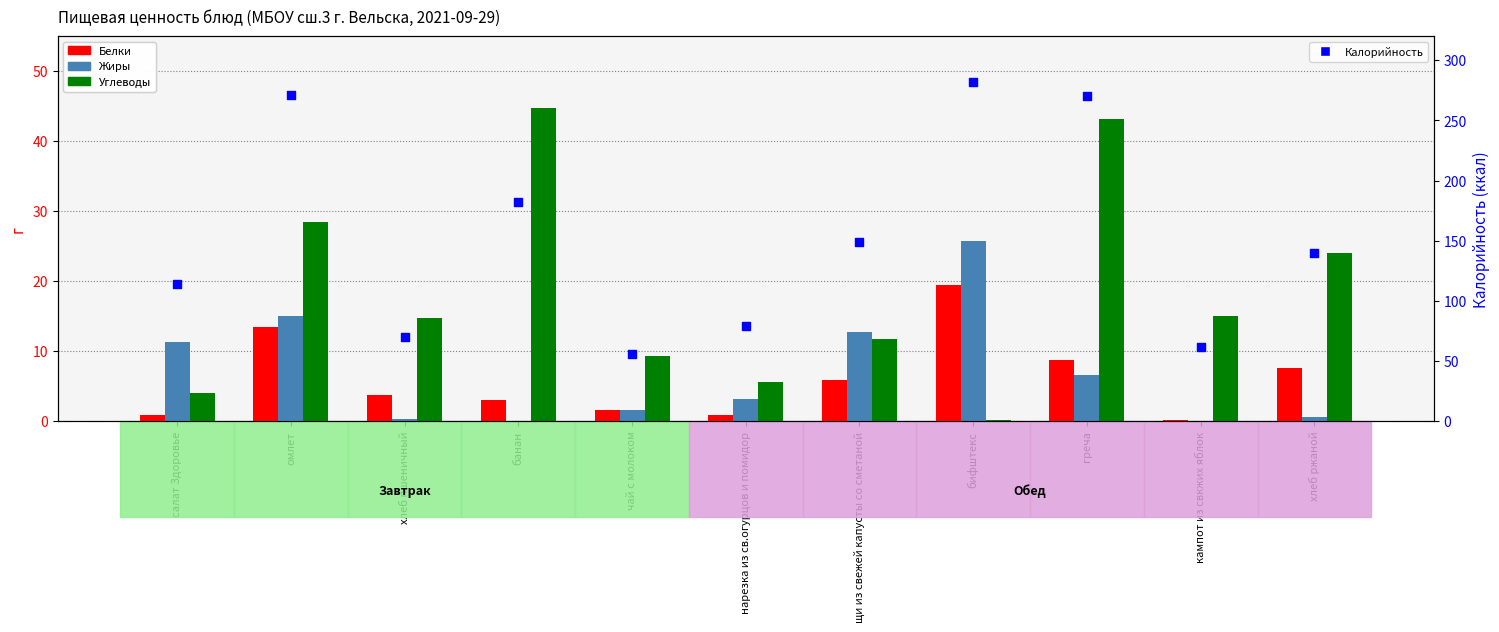

Which series contains the highest Y value?

Калорийность